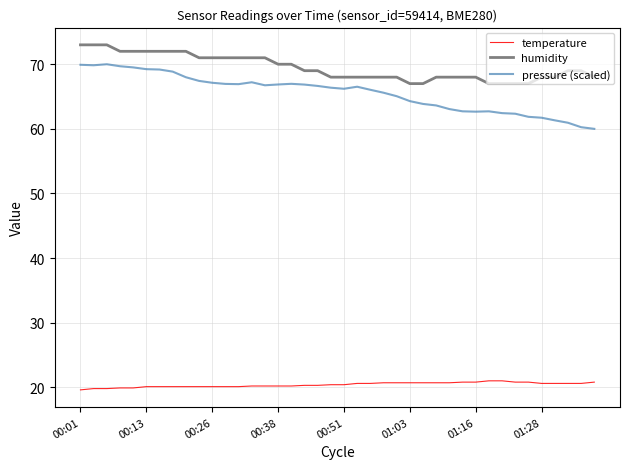

True or false: humidity and temperature intersect in this chart.

False